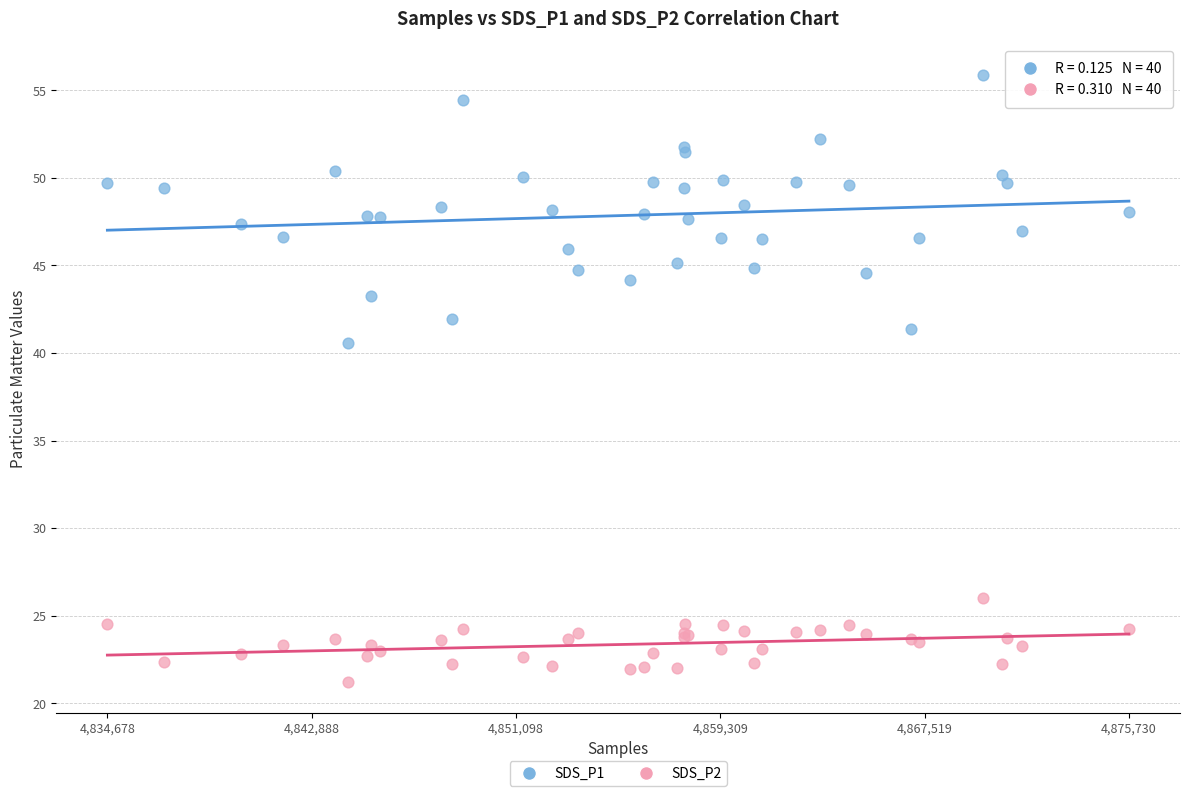

Which series reaches the maximum Y coordinate?

SDS_P1